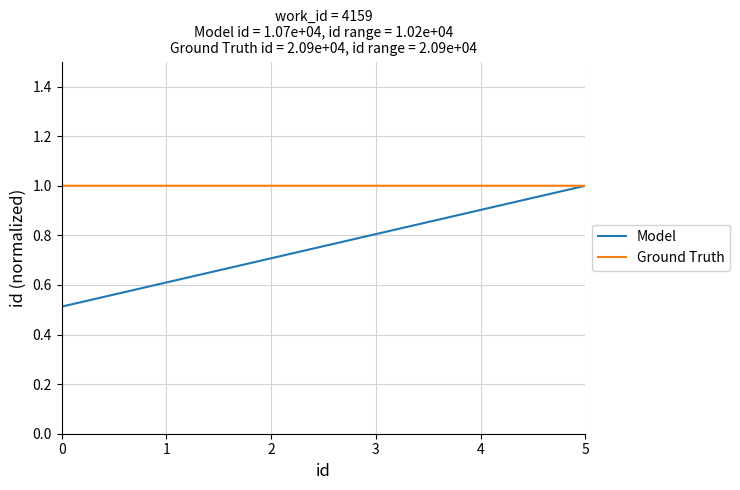

Rank the series by their average value, from lowest to highest.

Model, Ground Truth